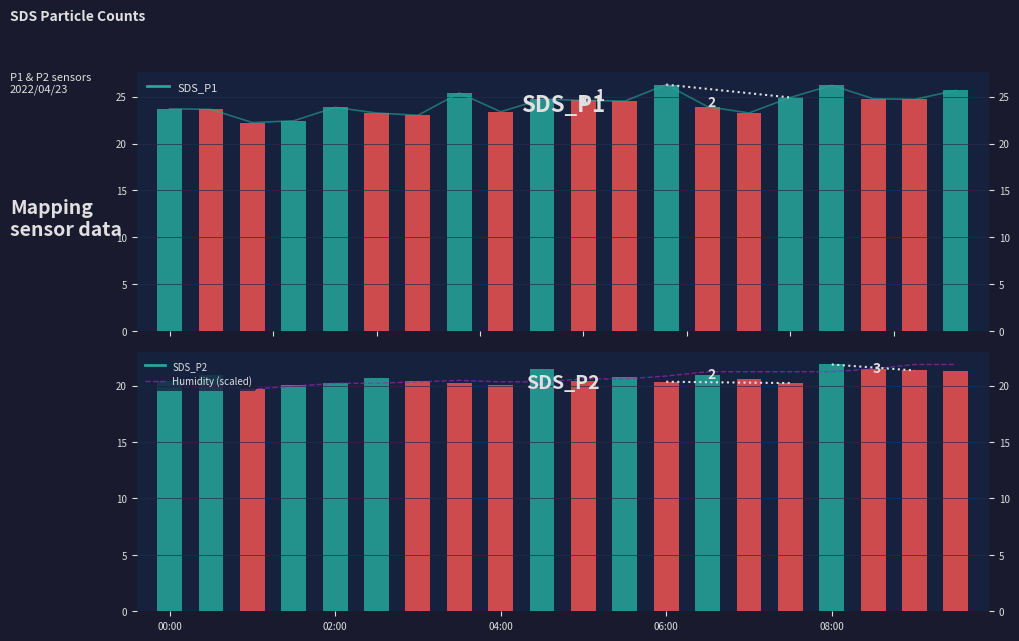

Approximately how many times larger is the value at 19 compared to 17?

1.0